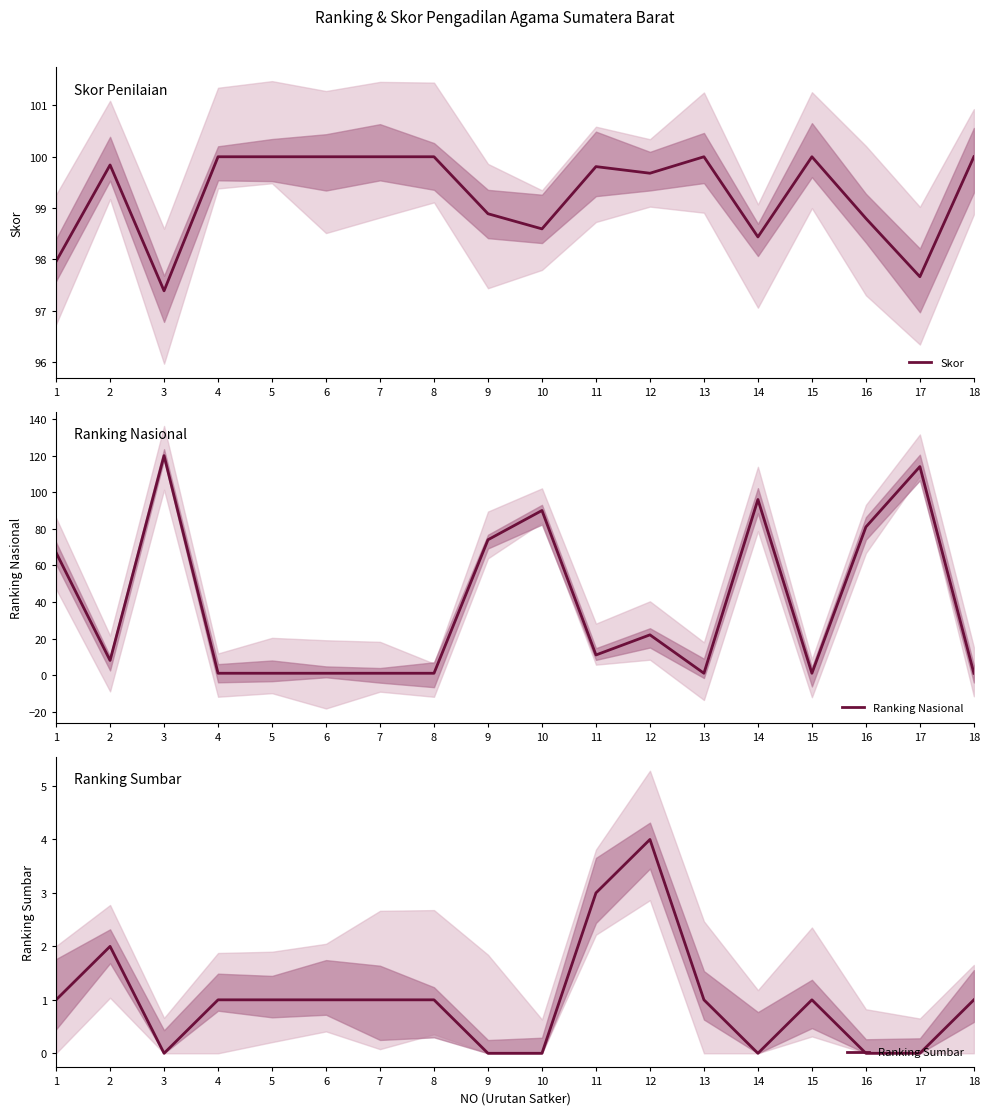

How many data points does each series have?

18